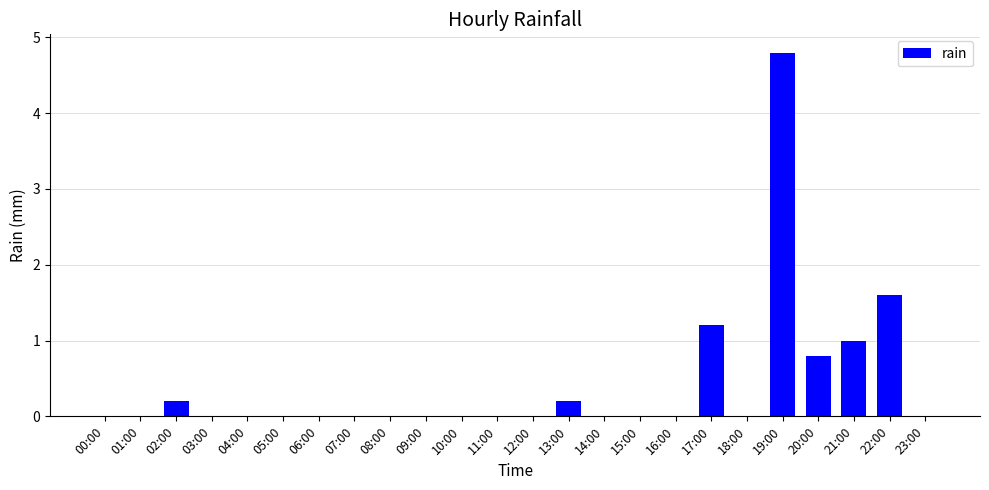

How many data points does each series have?

24